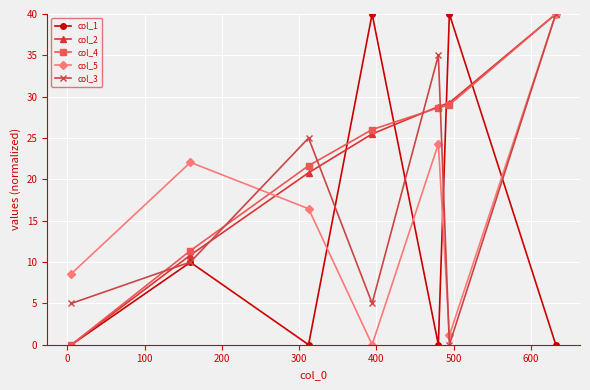

In col_5, how many points are lower than both neighbors (excluding endpoints)?

2